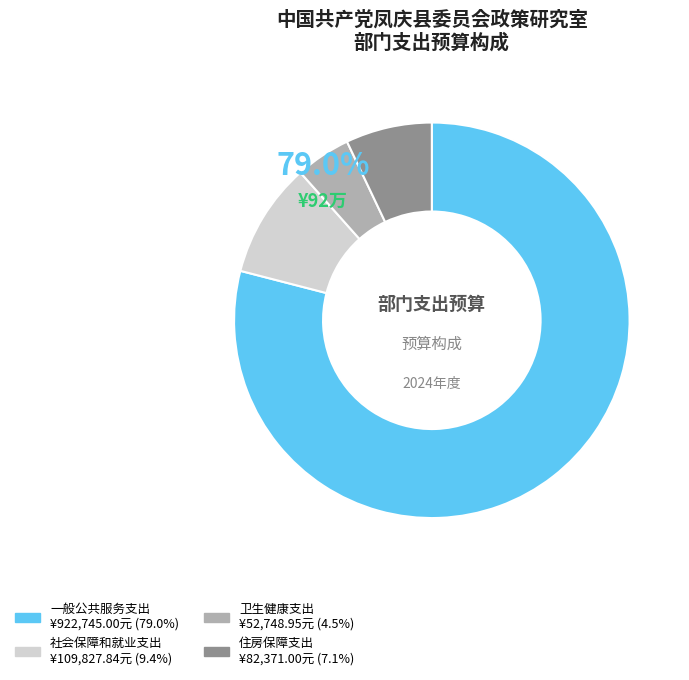

Combined, what portion of the pie is 住房保障支出 and 卫生健康支出?

11.6%